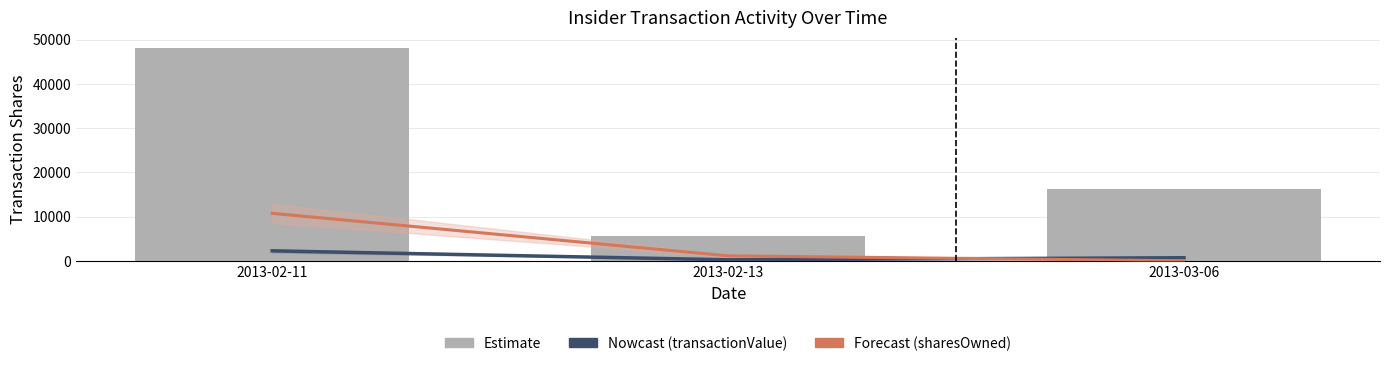

At which category is the sum across all series the highest?

2013-02-11